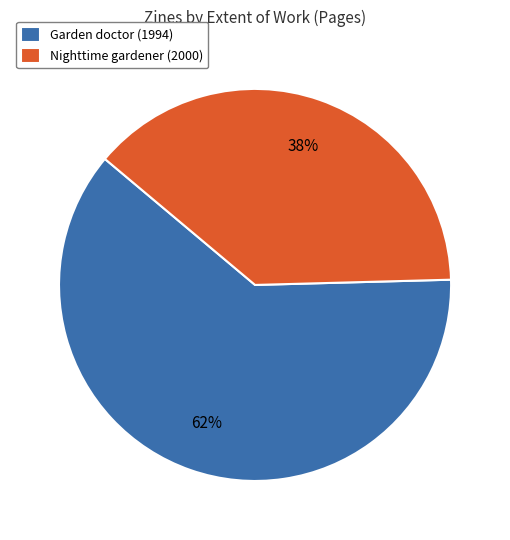

Does Garden doctor (1994) account for over 50% of the chart?

Yes